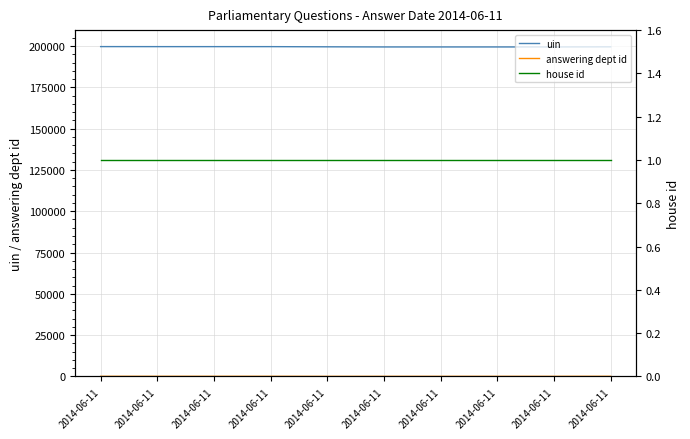

What are all the series names shown in the legend?

uin, answering dept id, house id